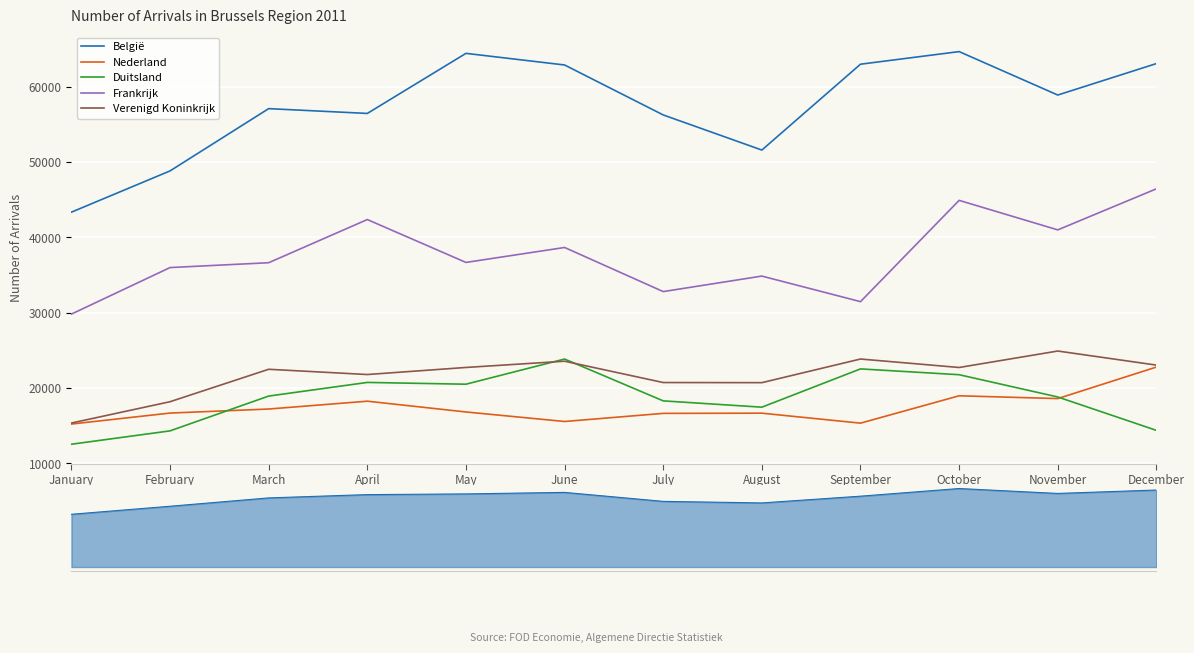

True or false: Frankrijk and België intersect in this chart.

False